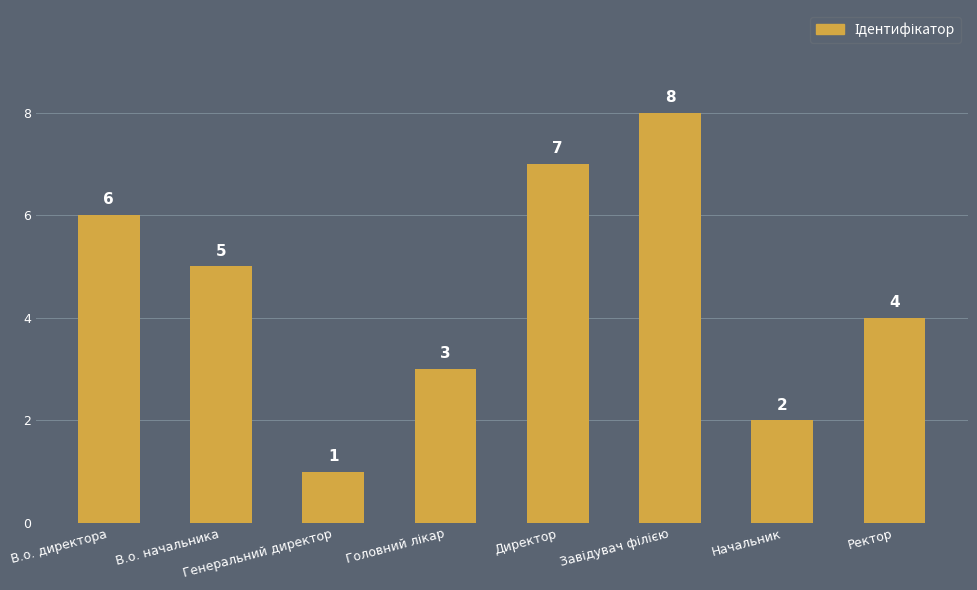

Does the chart contain stacked bars?

No